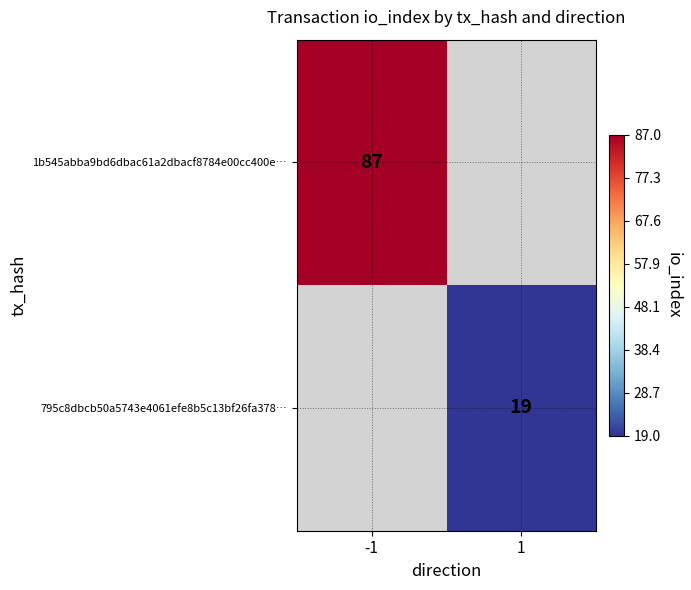

The 1b545abba9bd6dbac61a2dbacf8784e00cc400e… series shows 87 at -1. True or false?

True